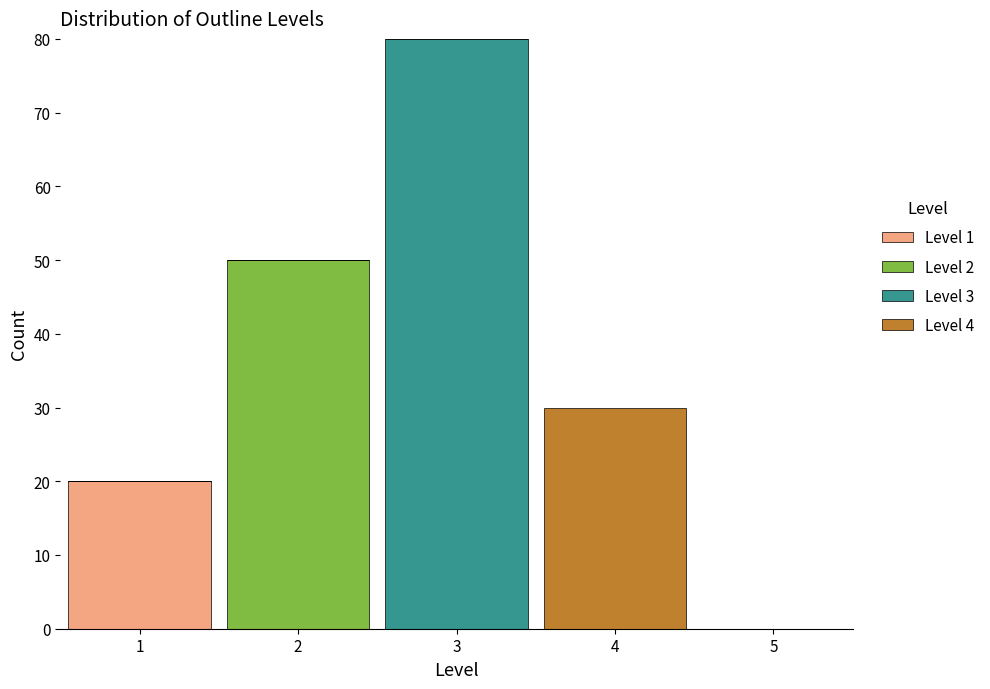

Which range on the x-axis has the tallest stacked bar (by total height)?

2.5 to 3.5